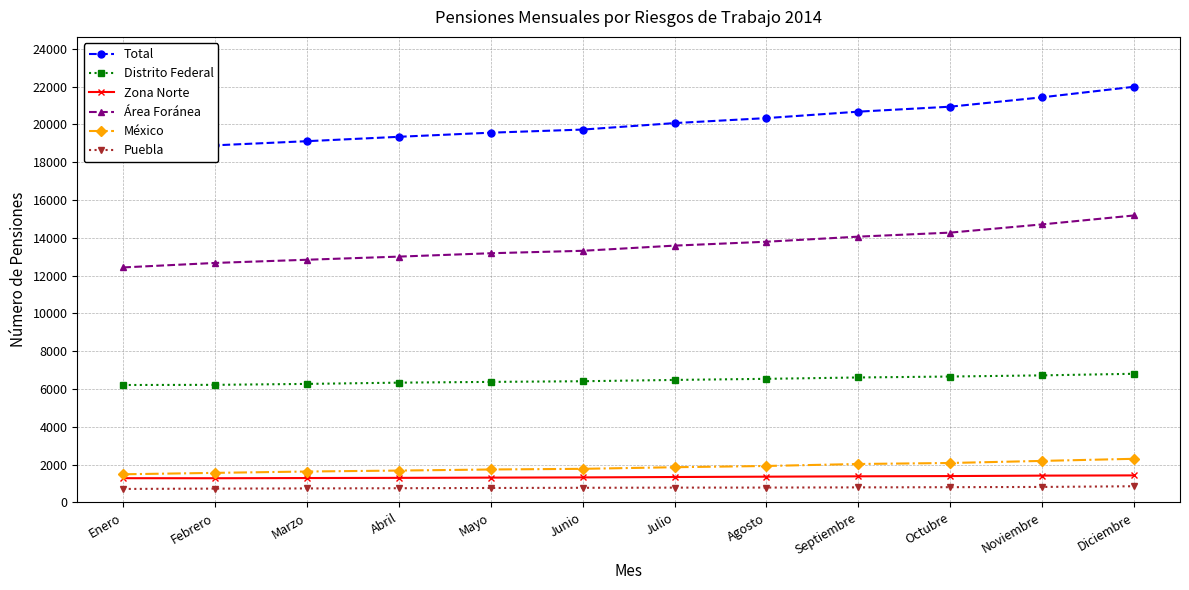

What is the minimum value shown in the chart?

715